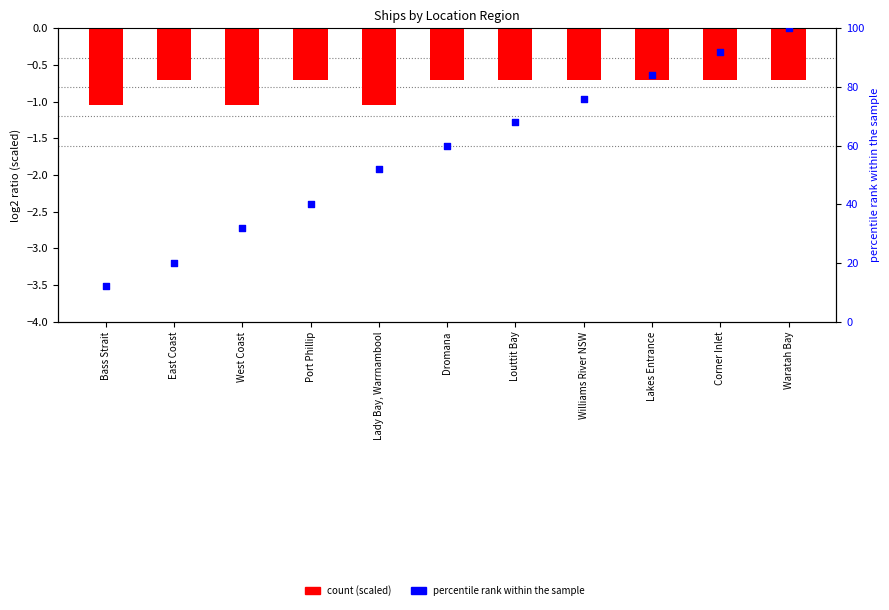

Which series contains the highest Y value?

percentile rank within the sample